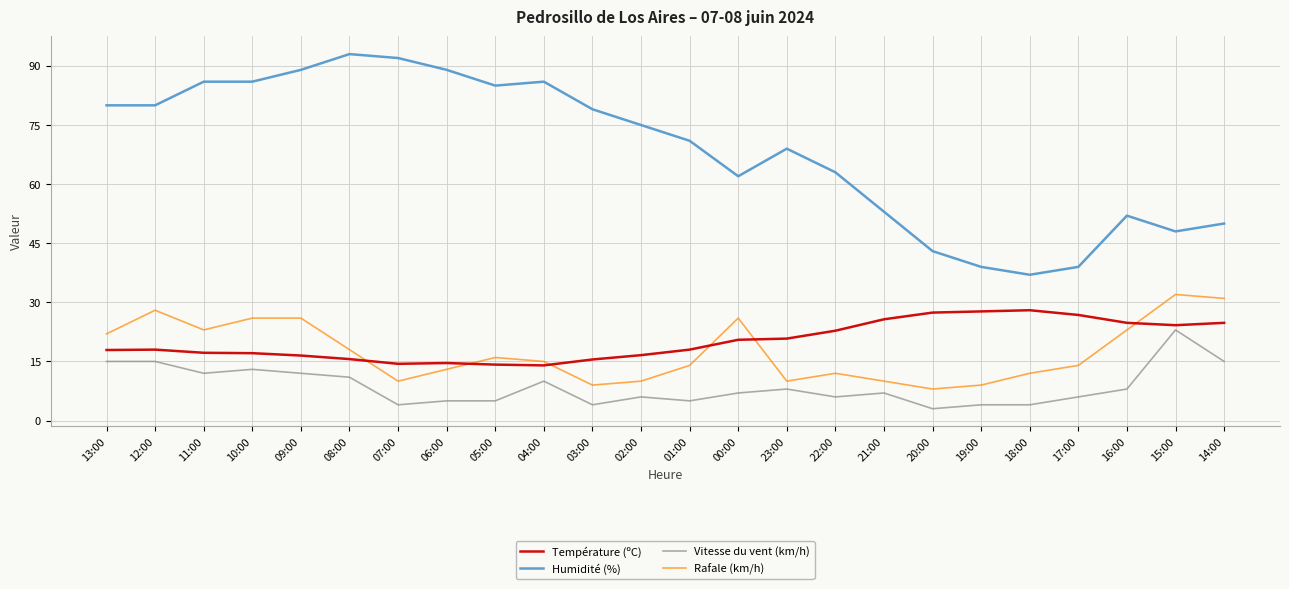

Is the value of Température (ºC) at 14:00 greater than the value of Humidité (%) at 19:00?

No